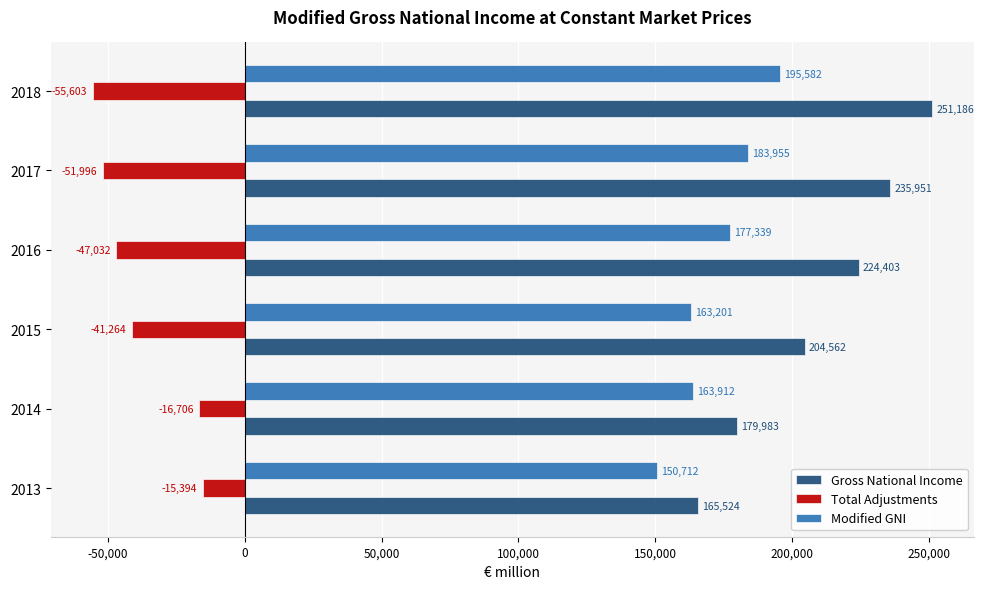

Which series has the largest range (max minus min)?

Gross National Income